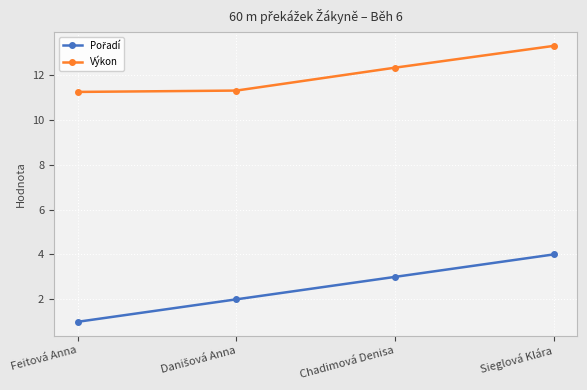

The Výkon series shows 15.9 at Feitová Anna. True or false?

False